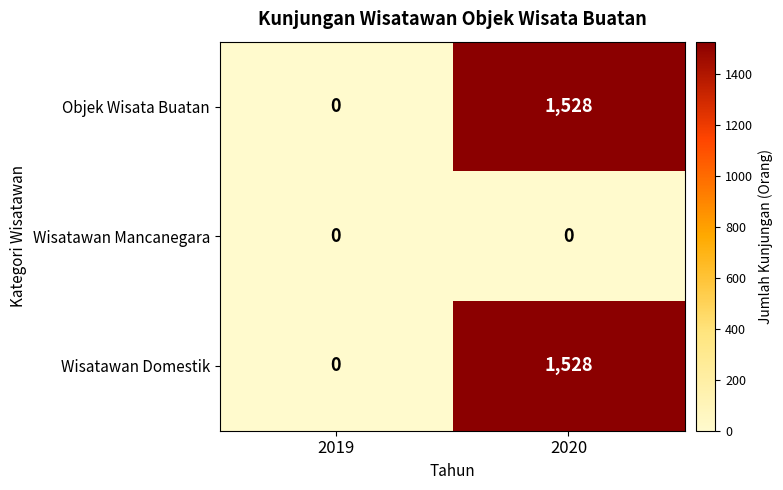

Reading left to right, transcribe all the data shown in this chart.

Objek Wisata Buatan: 2019=0	2020=1528
Wisatawan Mancanegara: 2019=0	2020=0
Wisatawan Domestik: 2019=0	2020=1528